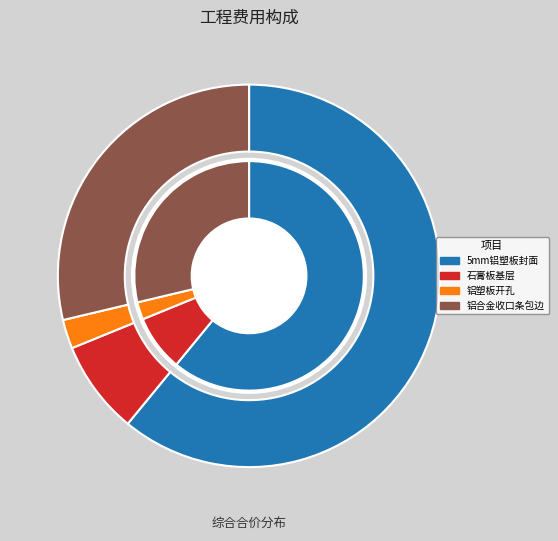

Does 铝塑板开孔 represent more than half of the total?

No